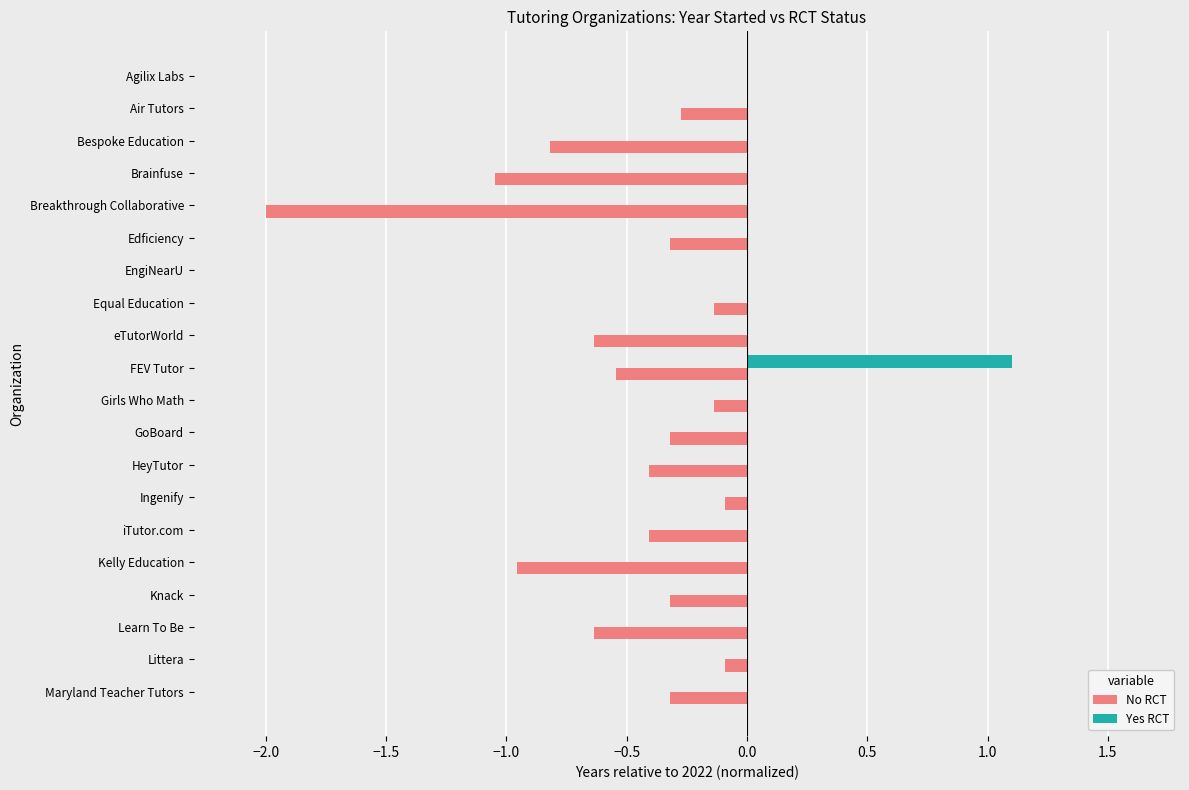

True or false: Yes RCT has a value of 0.0 at HeyTutor.

True